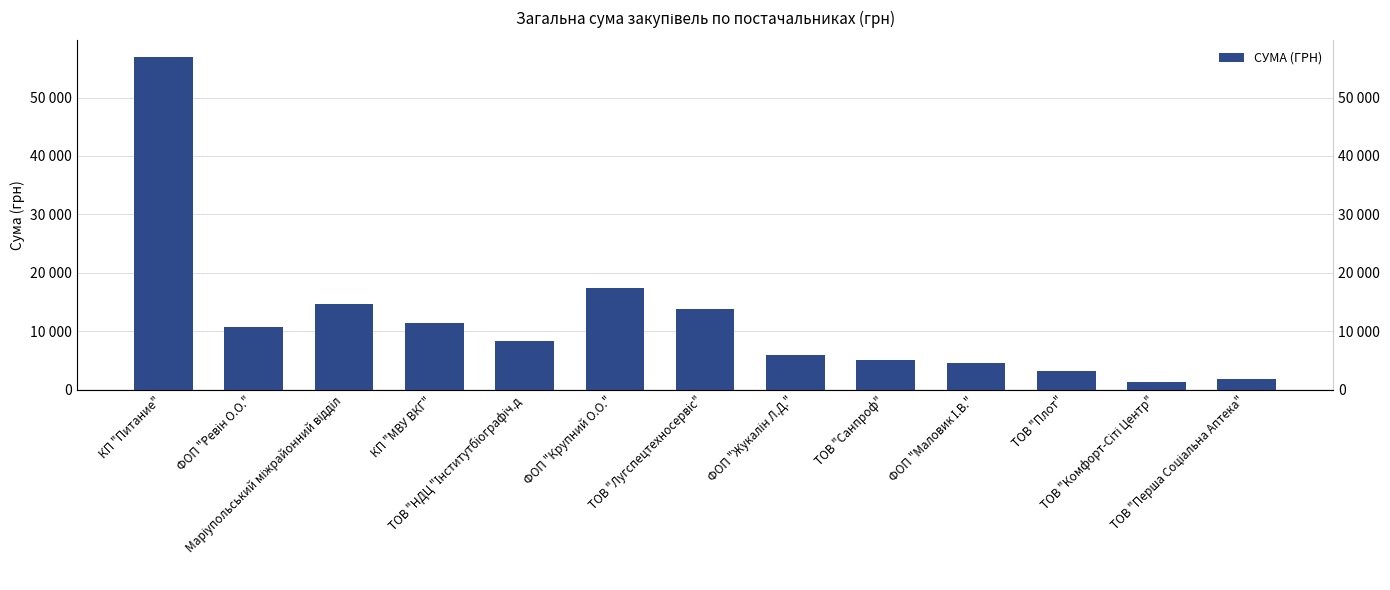

Reading left to right, what are all the values shown in this chart?

56923.1	10693.0	14570.8	11486.5	8400.0	17340.7	13725.0	5854.5	5086.1	4625.0	3255.0	1284.0	1801.0